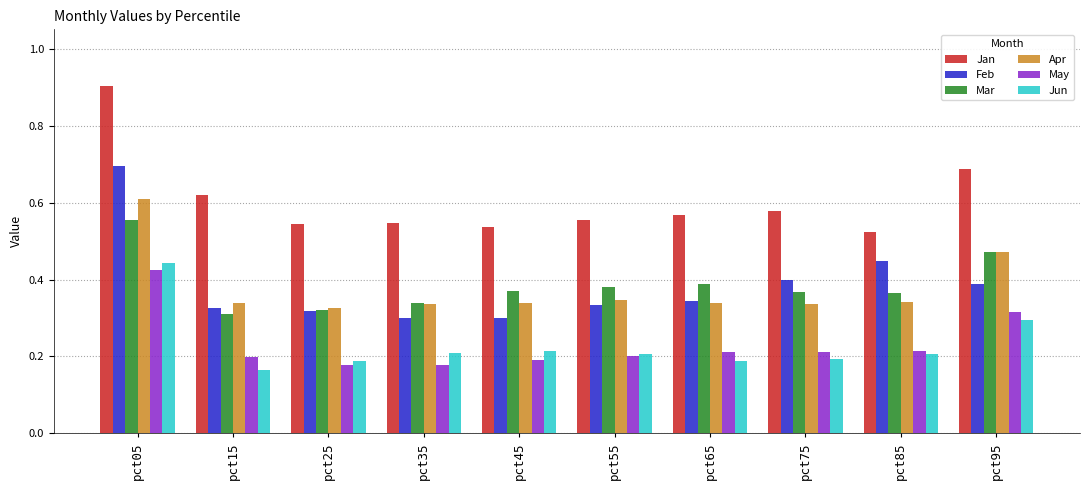

What are all the series names shown in the legend?

Jan, Feb, Mar, Apr, May, Jun